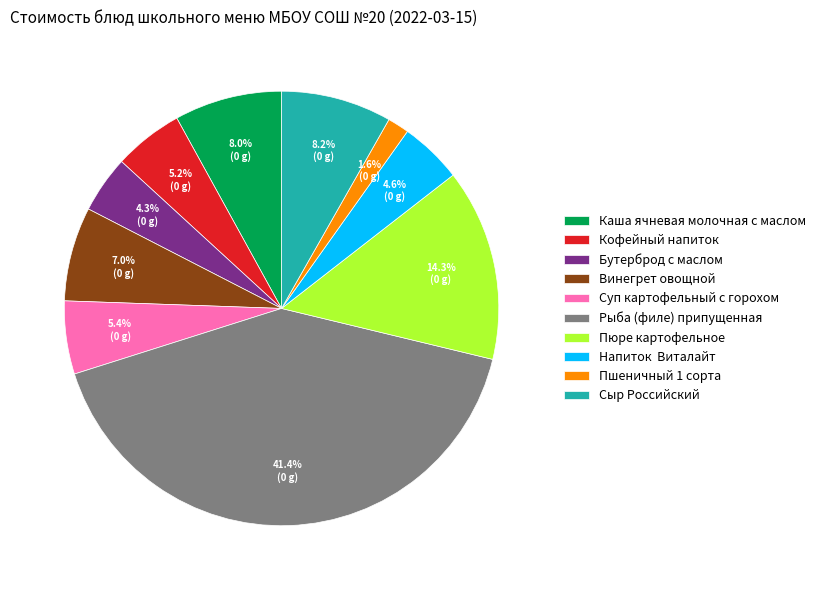

Between Винегрет овощной and Бутерброд с маслом, which is larger?

Винегрет овощной